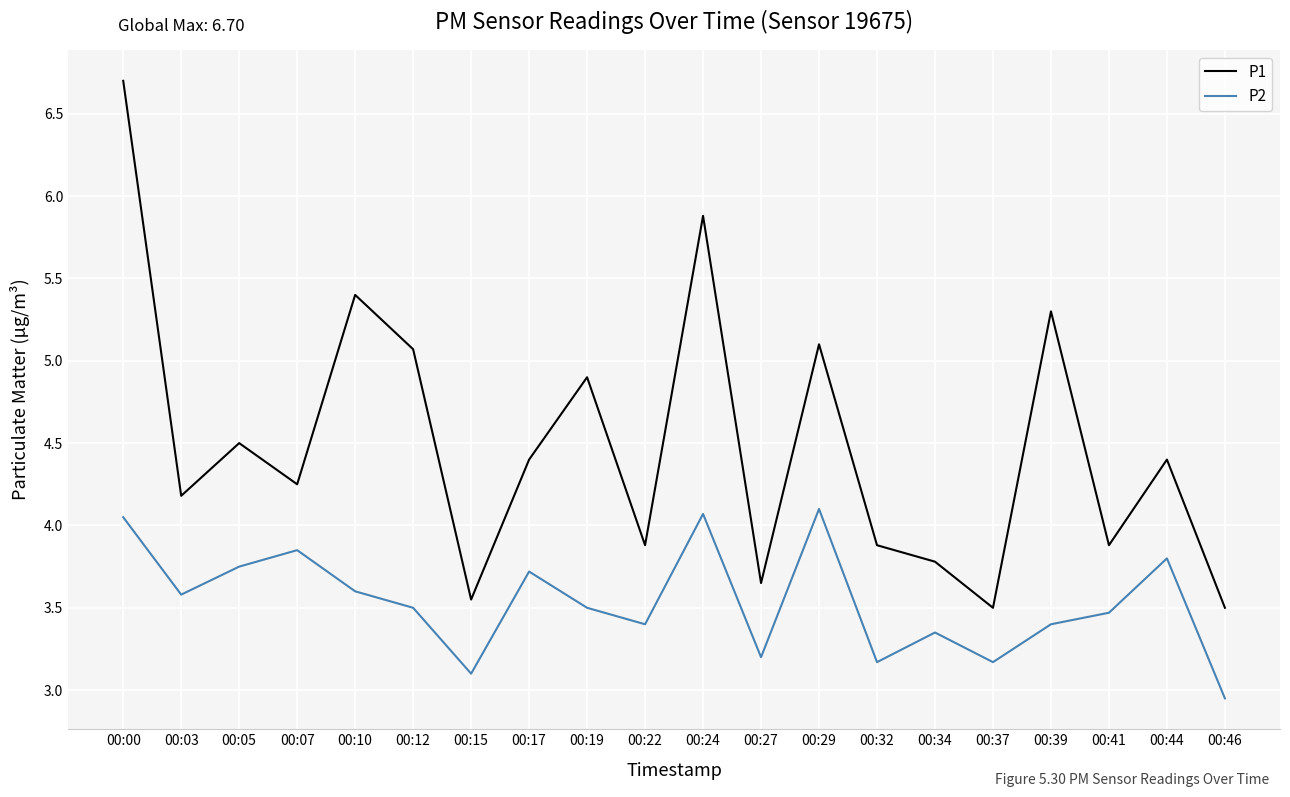

True or false: P1 and P2 cross at least once.

False